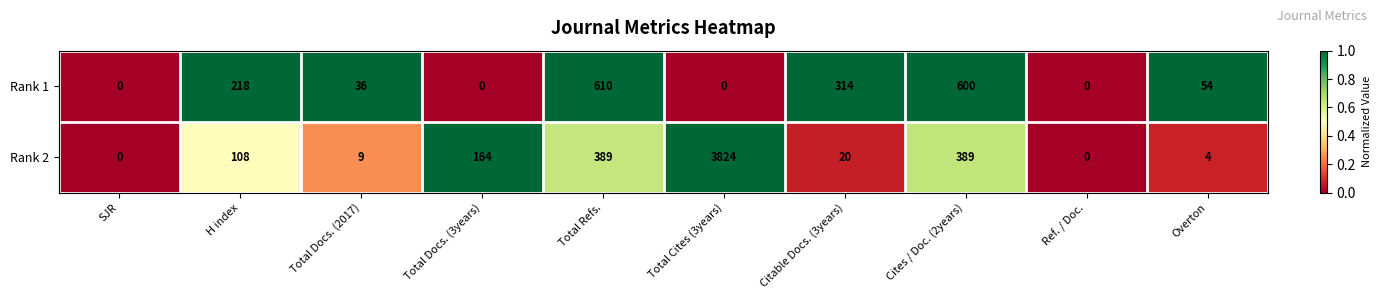

Which series has the largest range (max minus min)?

Rank 2